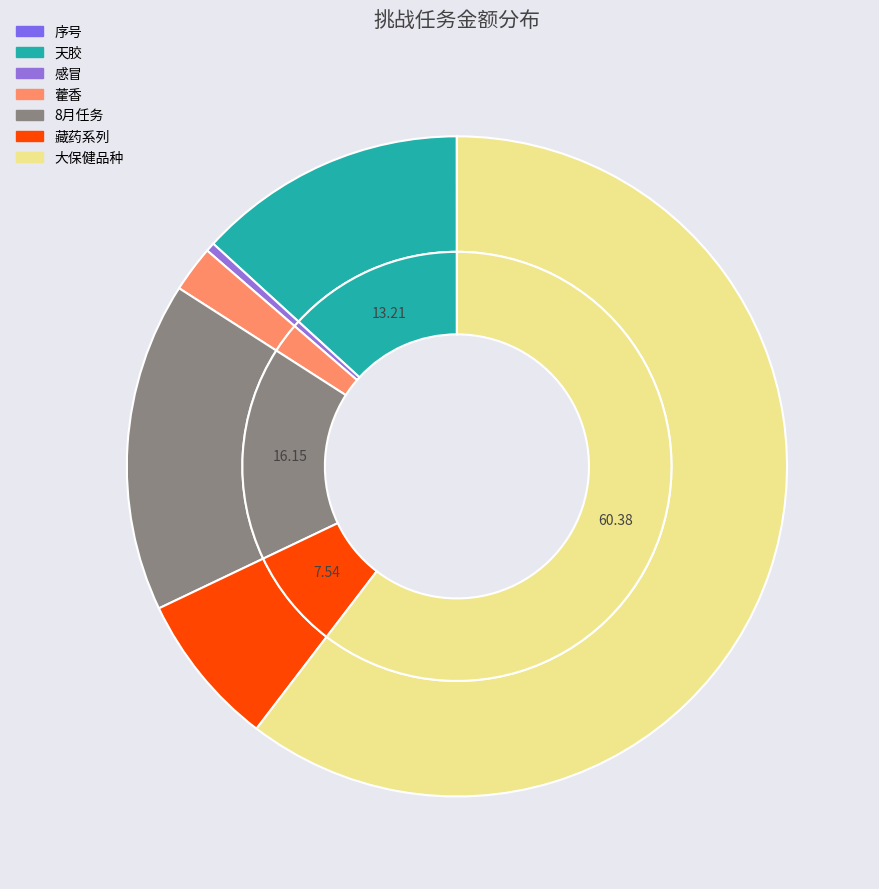

What percentage is NOT represented by 大保健品种?

39.6%